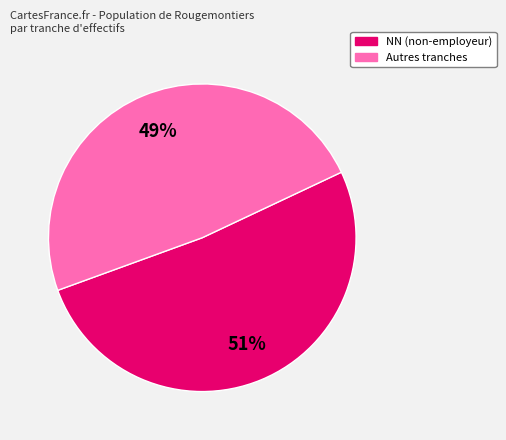

Is there a majority slice in this chart?

Yes